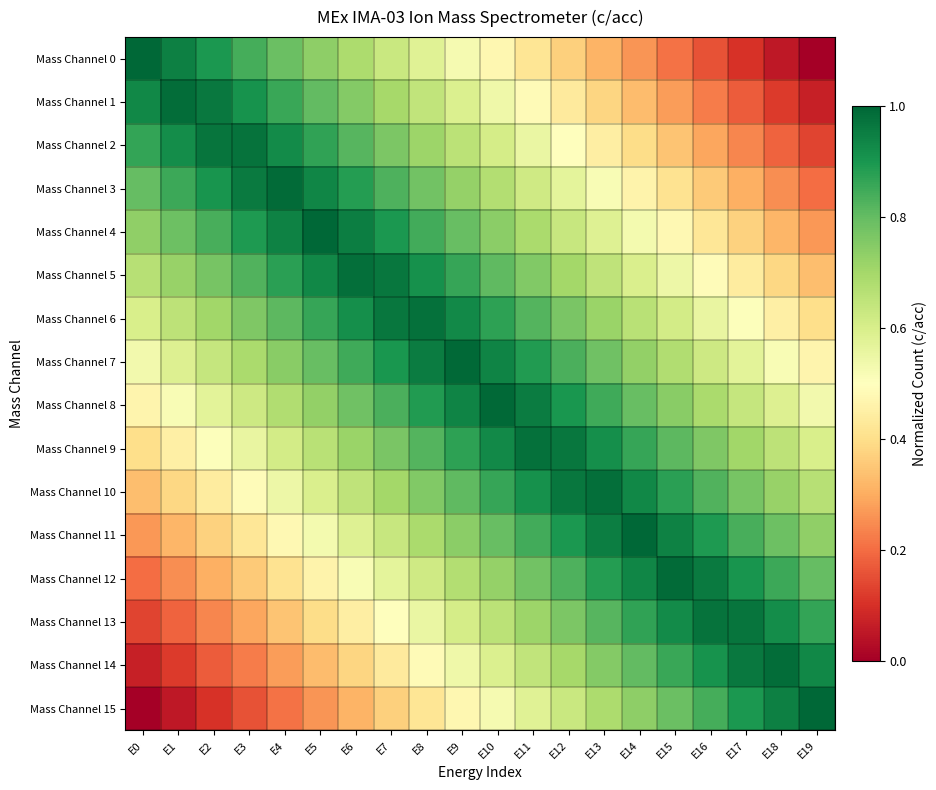

What is the difference between the highest and lowest values at E16?

0.8